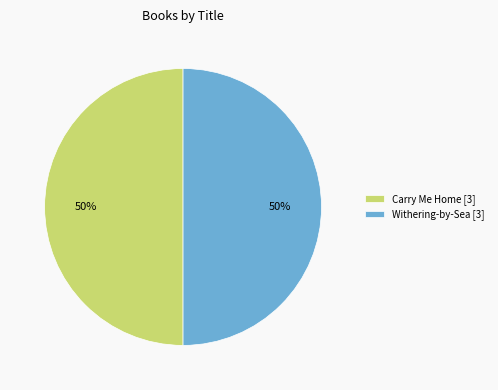

The Withering-by-Sea [3] slice represents 50% of the pie. True or false?

True